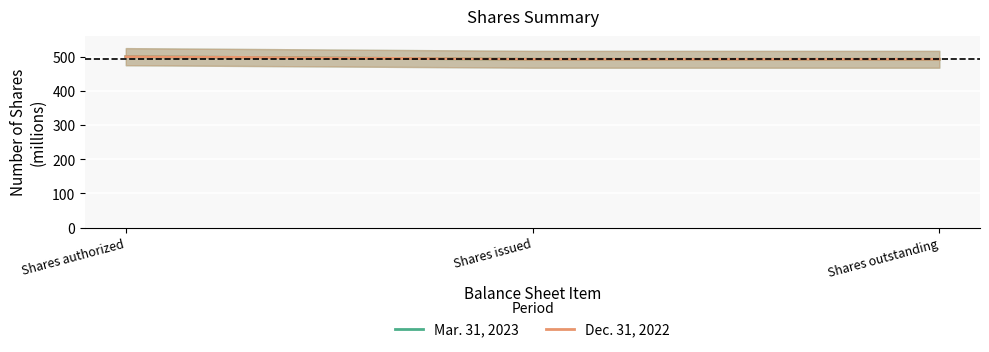

Which has a higher value, Shares authorized or Shares outstanding?

Shares authorized